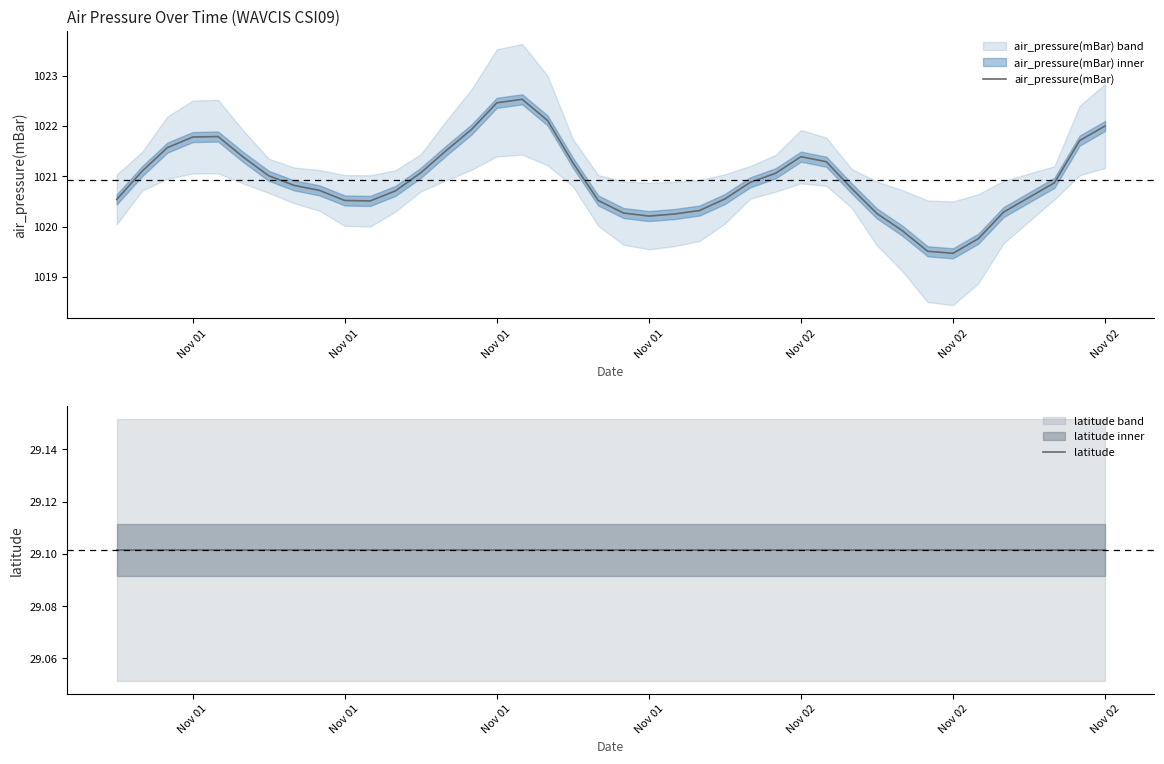

Reading left to right, list all the values displayed in this chart.

air_pressure(mBar): 1020.5	1021.1	1021.6	1021.8	1021.8	1021.4	1021.0	1020.8	1020.7	1020.5	1020.5	1020.7	1021.1	1021.5	1021.9	1022.5	1022.5	1022.1	1021.3	1020.5	1020.3	1020.2	1020.2	1020.3	1020.5	1020.9	1021.1	1021.4	1021.3	1020.8	1020.3	1019.9	1019.5	1019.5	1019.8	1020.3	1020.6	1020.9	1021.7	1022.0
latitude: 29.1	29.1	29.1	29.1	29.1	29.1	29.1	29.1	29.1	29.1	29.1	29.1	29.1	29.1	29.1	29.1	29.1	29.1	29.1	29.1	29.1	29.1	29.1	29.1	29.1	29.1	29.1	29.1	29.1	29.1	29.1	29.1	29.1	29.1	29.1	29.1	29.1	29.1	29.1	29.1